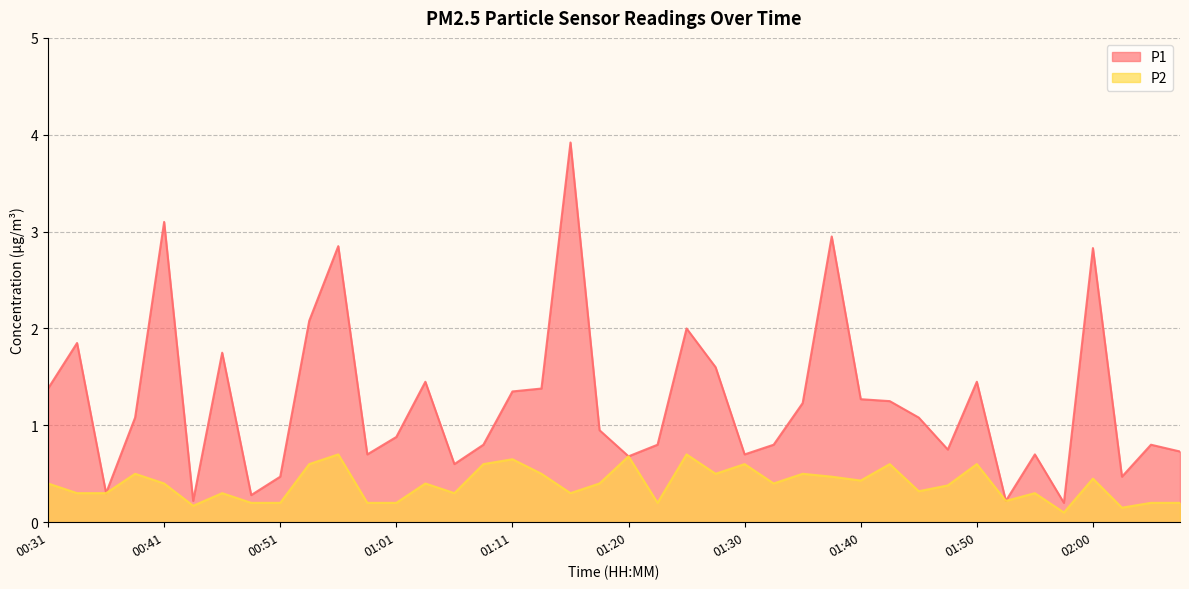

Reading left to right, extract all data points from this chart.

P1: 00:31=1.4	00:34=1.9	00:36=0.3	00:39=1.1	00:41=3.1	00:44=0.2	00:46=1.8	00:48=0.3	00:51=0.5	00:53=2.1	00:56=2.9	00:58=0.7	01:01=0.9	01:03=1.4	01:06=0.6	01:08=0.8	01:11=1.4	01:13=1.4	01:16=3.9	01:18=0.9	01:20=0.7	01:23=0.8	01:25=2.0	01:28=1.6	01:30=0.7	01:33=0.8	01:35=1.2	01:38=3.0	01:40=1.3	01:43=1.2	01:45=1.1	01:47=0.8	01:50=1.4	01:52=0.2	01:55=0.7	01:57=0.2	02:00=2.8	02:02=0.5	02:05=0.8	02:07=0.7
P2: 00:31=0.4	00:34=0.3	00:36=0.3	00:39=0.5	00:41=0.4	00:44=0.2	00:46=0.3	00:48=0.2	00:51=0.2	00:53=0.6	00:56=0.7	00:58=0.2	01:01=0.2	01:03=0.4	01:06=0.3	01:08=0.6	01:11=0.7	01:13=0.5	01:16=0.3	01:18=0.4	01:20=0.7	01:23=0.2	01:25=0.7	01:28=0.5	01:30=0.6	01:33=0.4	01:35=0.5	01:38=0.5	01:40=0.4	01:43=0.6	01:45=0.3	01:47=0.4	01:50=0.6	01:52=0.2	01:55=0.3	01:57=0.1	02:00=0.5	02:02=0.1	02:05=0.2	02:07=0.2